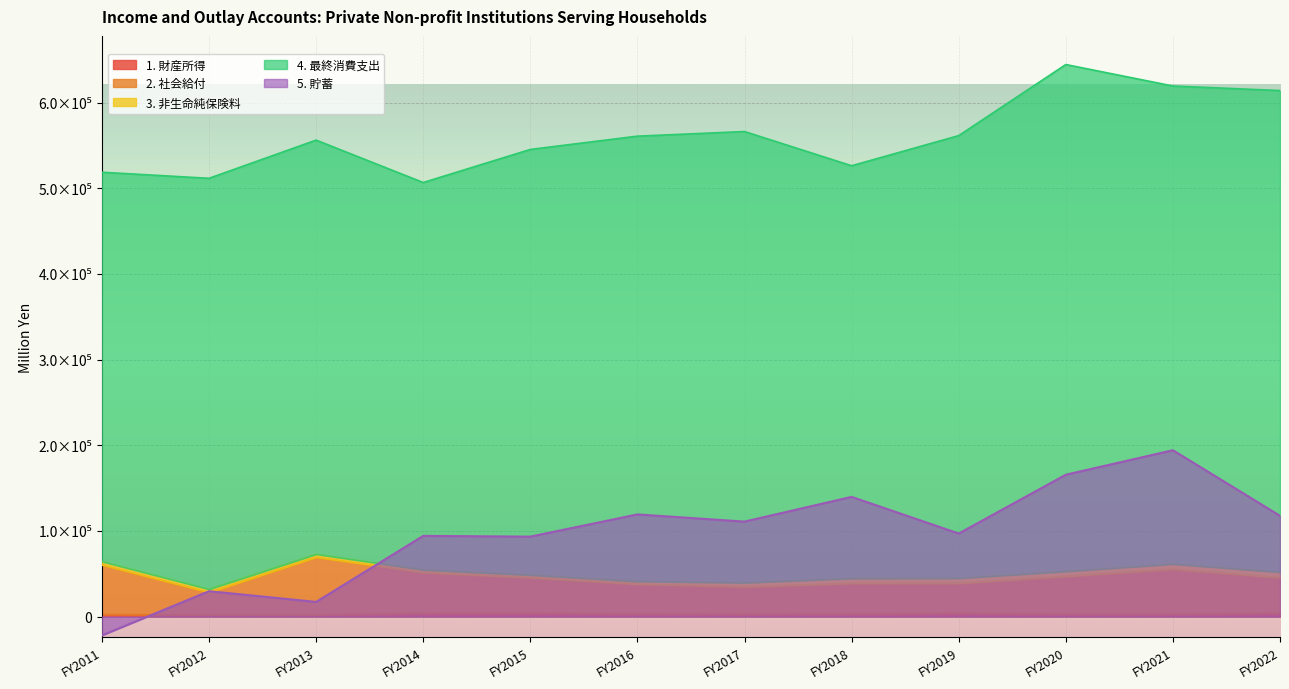

Where is the first local minimum for 2. 社会給付?

FY2012